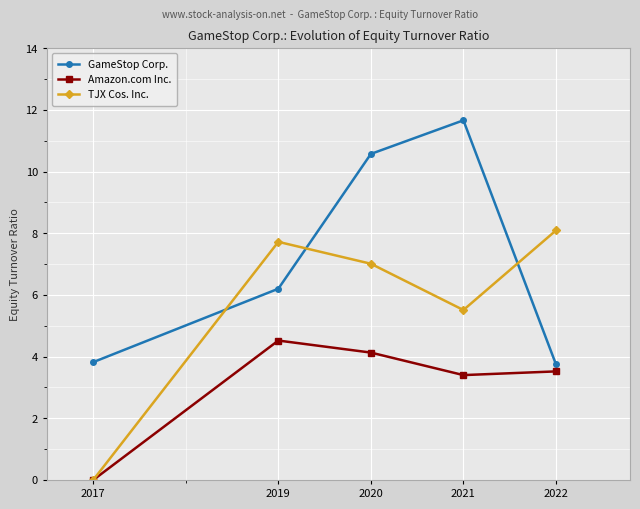

Rank the series by their average value, from lowest to highest.

Amazon.com Inc., TJX Cos. Inc., GameStop Corp.